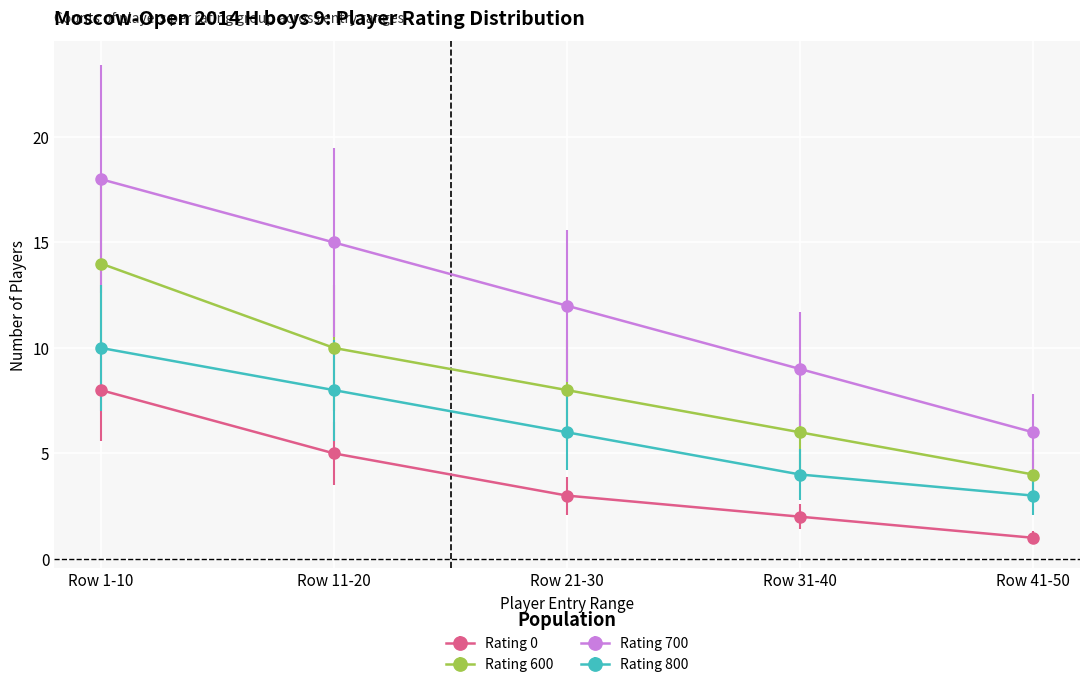

Is this an area chart (filled region under the line)?

No